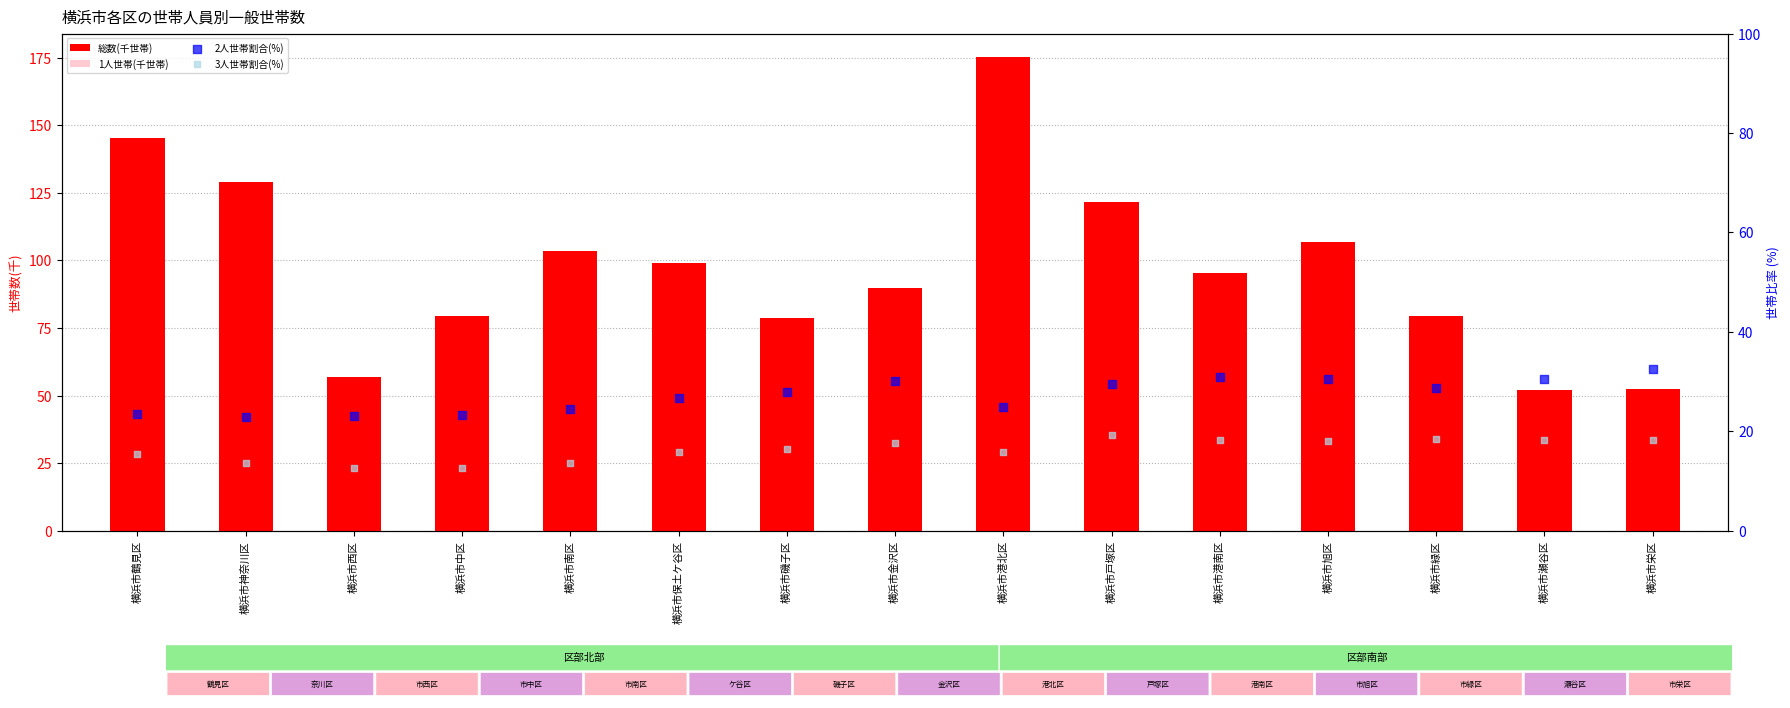

What is the total value across all series at 横浜市神奈川区?

231.9